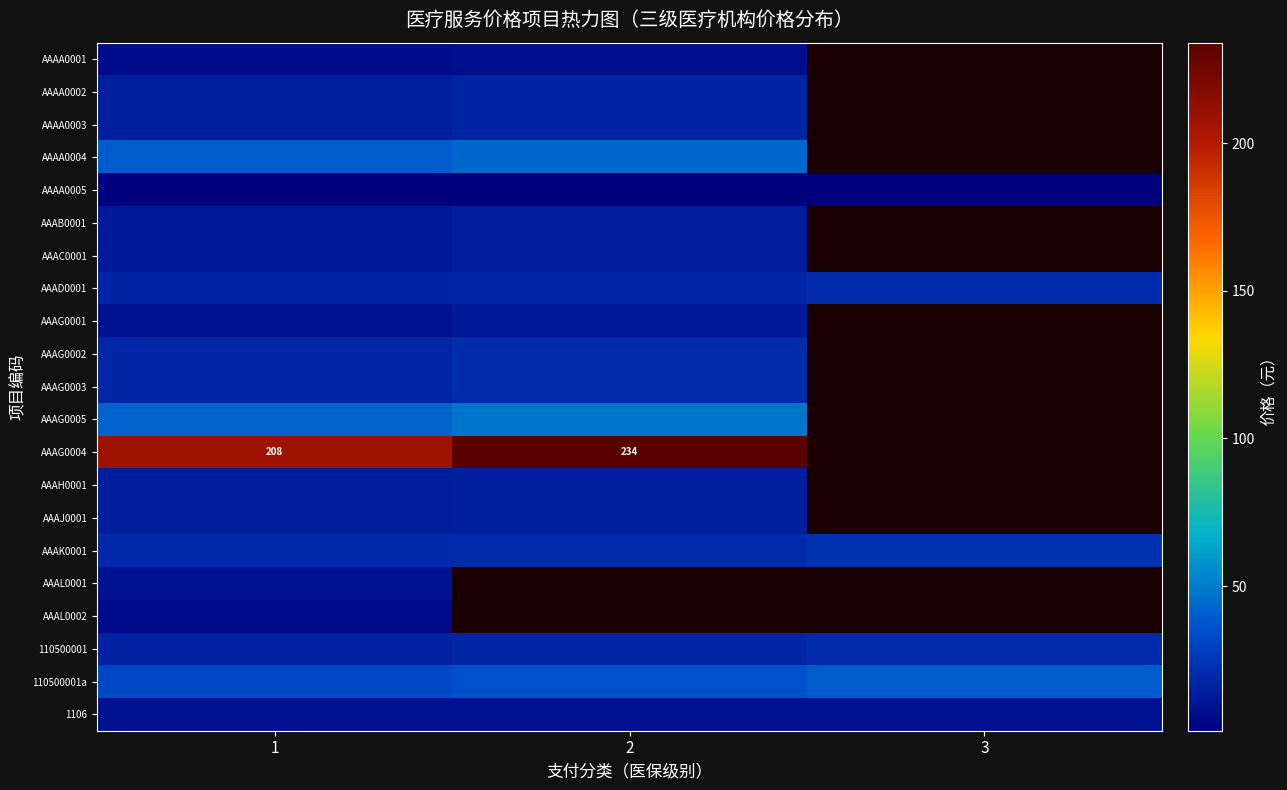

At 3, list the series in order from largest to smallest.

AAAA0001, AAAA0002, AAAA0003, AAAA0004, AAAA0005, AAAB0001, AAAC0001, AAAD0001, AAAG0001, AAAG0002, AAAG0003, AAAG0005, AAAG0004, AAAH0001, AAAJ0001, AAAL0001, AAAL0002, 110500001a, AAAK0001, 110500001, 1106